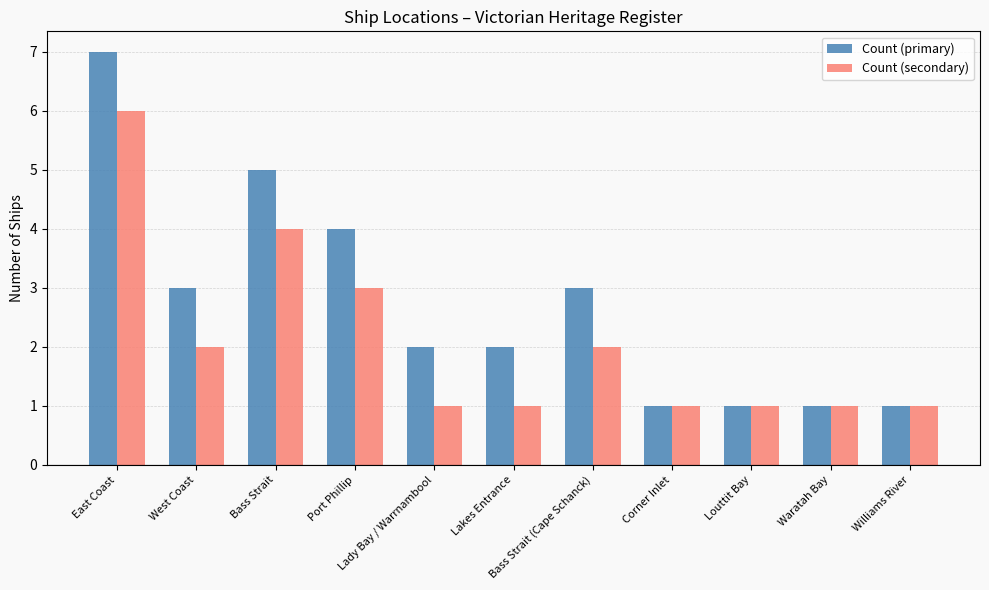

How many series are shown in this chart?

2